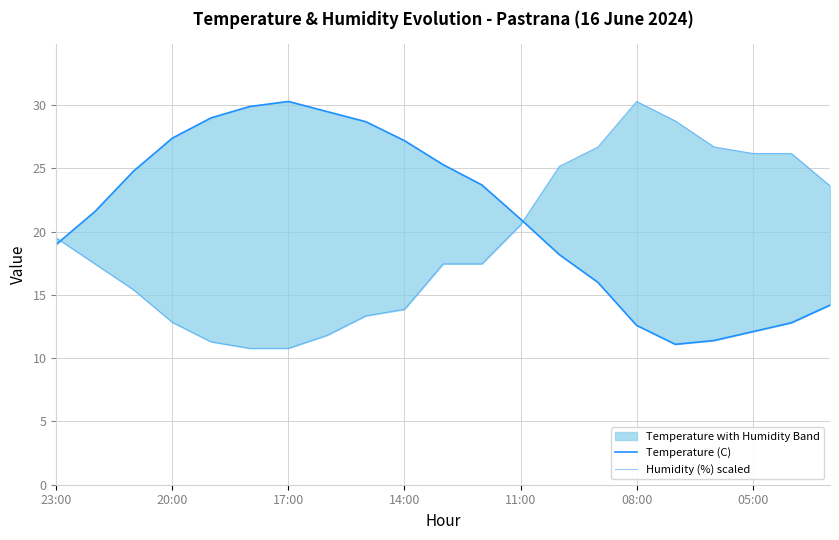

How many series are shown in this chart?

2